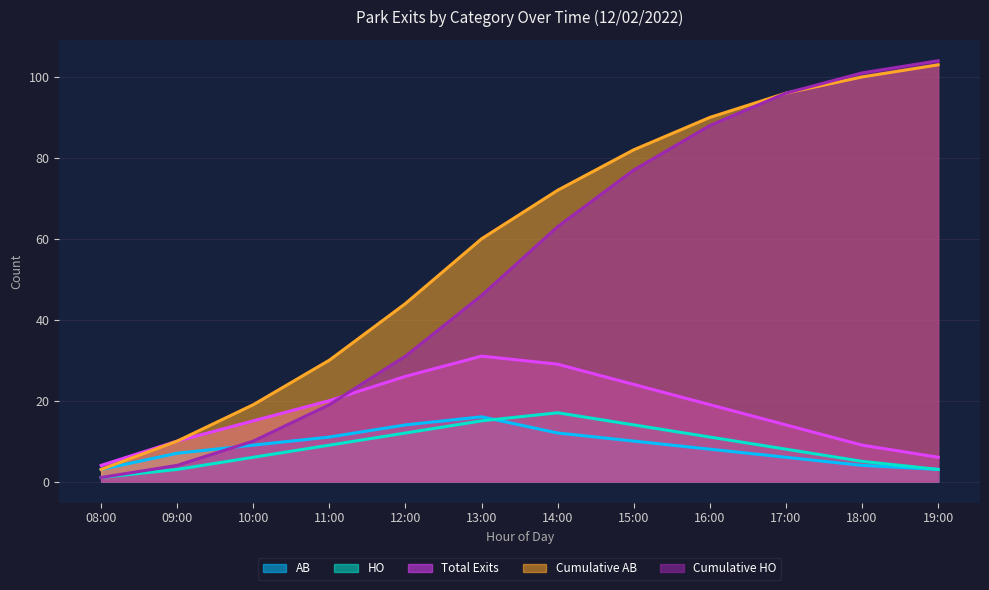

What is the maximum value for Cumulative AB?

103